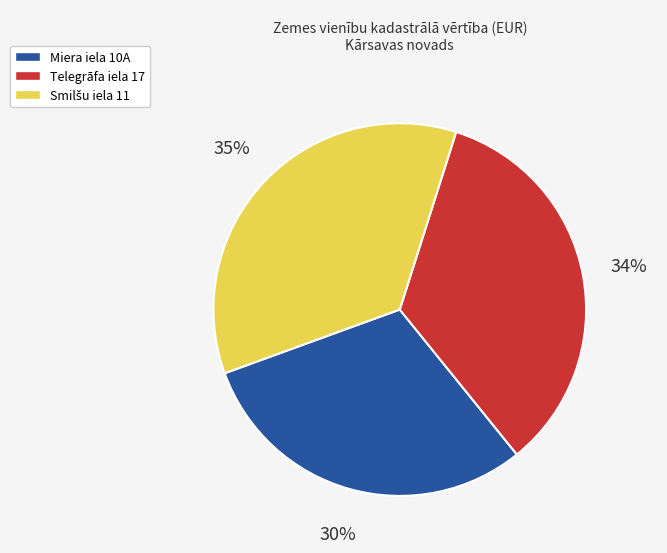

Is there a majority slice in this chart?

No